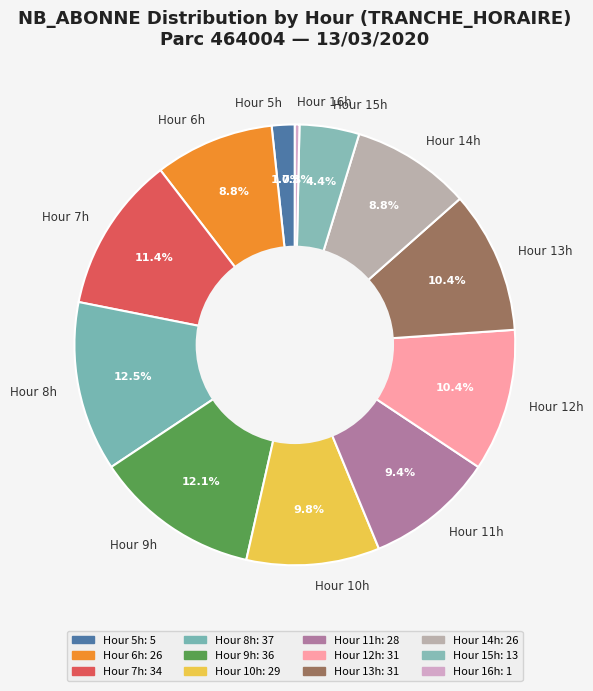

What percentage do Hour 13h and Hour 10h together represent?

20.2%